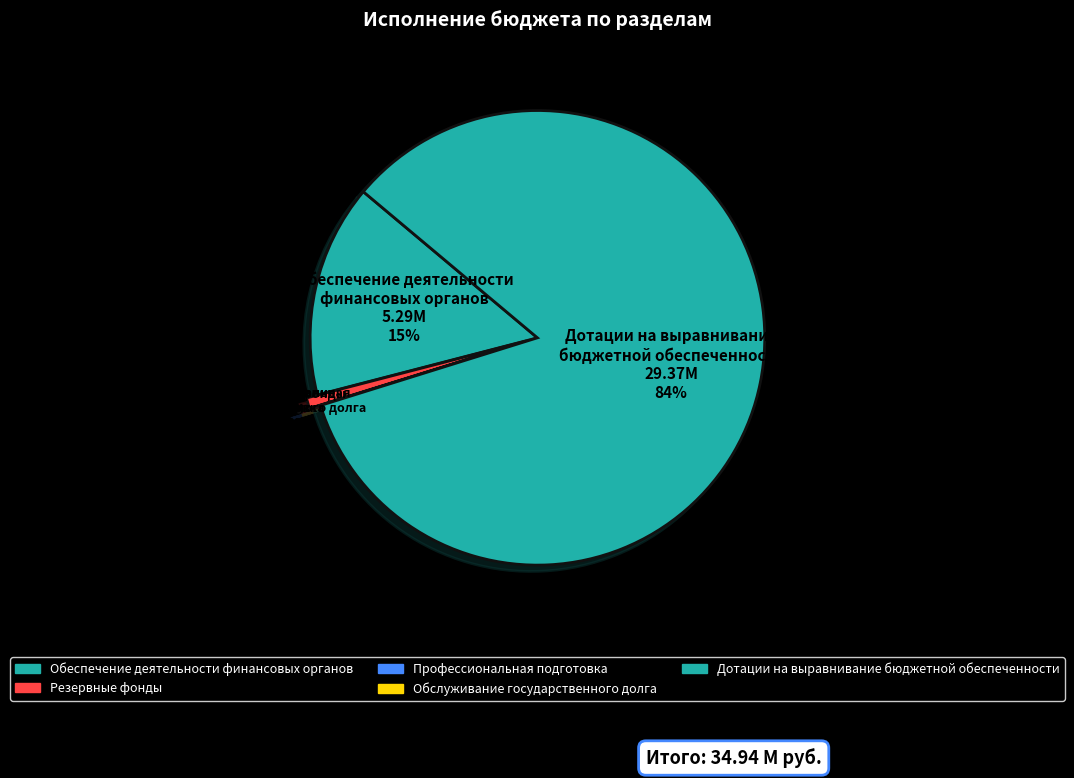

Is it true that Обеспечение деятельности финансовых органов is 24% of the pie?

False